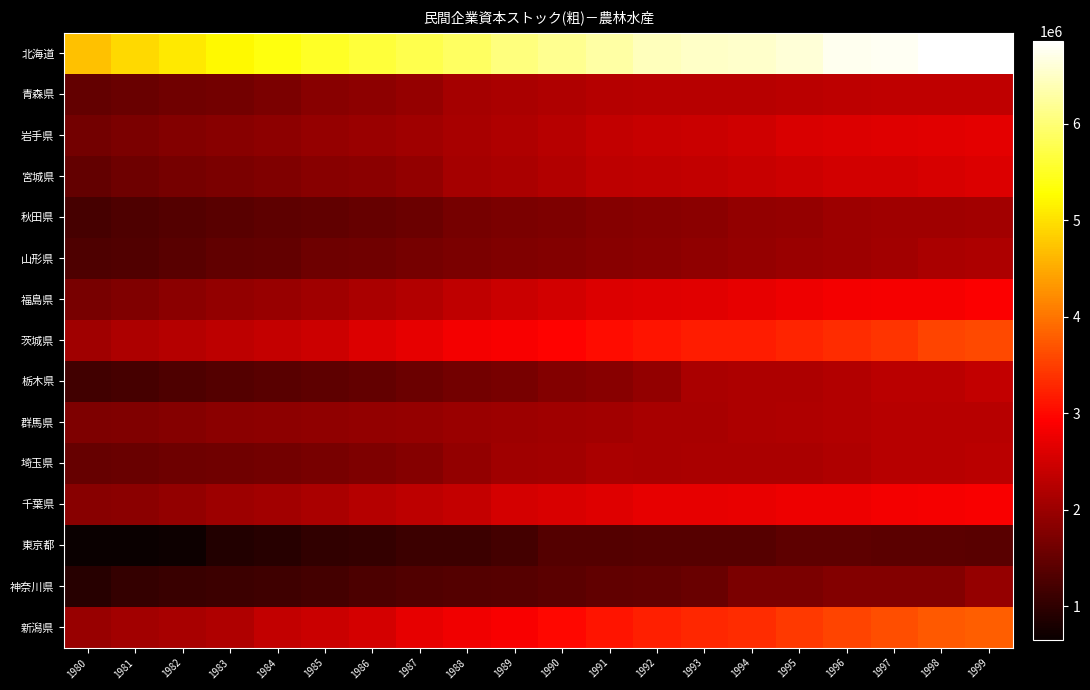

Reading left to right, list all the values displayed in this chart.

北海道: 1980=4710222	1981=4929236	1982=5079400	1983=5228027	1984=5367397	1985=5510783	1986=5631139	1987=5767025	1988=5873981	1989=6044545	1990=6172635	1991=6300331	1992=6449374	1993=6507885	1994=6535545	1995=6615108	1996=6749695	1997=6779887	1998=6862035	1999=6858478
青森県: 1980=1478813	1981=1544455	1982=1614262	1983=1635012	1984=1709614	1985=1827877	1986=1872397	1987=1952003	1988=2102936	1989=2145916	1990=2196051	1991=2238007	1992=2254573	1993=2262894	1994=2260917	1995=2284193	1996=2317843	1997=2332267	1998=2350401	1999=2348069
岩手県: 1980=1638077	1981=1718139	1982=1781946	1983=1828560	1984=1880840	1985=1940724	1986=2004866	1987=2056918	1988=2121411	1989=2192256	1990=2260742	1991=2359716	1992=2406260	1993=2425336	1994=2480486	1995=2571460	1996=2612298	1997=2637856	1998=2663206	1999=2683665
宮城県: 1980=1494495	1981=1585743	1982=1653348	1983=1713138	1984=1761297	1985=1819446	1986=1859447	1987=1929674	1988=2087639	1989=2143640	1990=2209684	1991=2307449	1992=2337705	1993=2356241	1994=2412011	1995=2463473	1996=2500358	1997=2520281	1998=2551073	1999=2595117
秋田県: 1980=1230288	1981=1291784	1982=1336717	1983=1396252	1984=1446809	1985=1467980	1986=1508065	1987=1573471	1988=1649440	1989=1717567	1990=1734596	1991=1793599	1992=1820611	1993=1841605	1994=1914340	1995=1962036	1996=2033282	1997=2041389	1998=2048561	1999=2071561
山形県: 1980=1292541	1981=1324196	1982=1394971	1983=1454281	1984=1498488	1985=1576053	1986=1615860	1987=1657454	1988=1710963	1989=1764955	1990=1791218	1991=1836802	1992=1862213	1993=1904195	1994=1956128	1995=2000878	1996=2018646	1997=2083072	1998=2147839	1999=2167070
福島県: 1980=1679828	1981=1764946	1982=1854351	1983=1921284	1984=1985328	1985=2039834	1986=2136634	1987=2217239	1988=2344309	1989=2429745	1990=2511986	1991=2594625	1992=2627126	1993=2653088	1994=2691224	1995=2769467	1996=2815249	1997=2846185	1998=2844608	1999=2891514
茨城県: 1980=2039383	1981=2157491	1982=2249533	1983=2312140	1984=2395821	1985=2470001	1986=2600489	1987=2707292	1988=2817846	1989=2872025	1990=2955431	1991=3032567	1992=3125523	1993=3179742	1994=3197617	1995=3262997	1996=3322507	1997=3396569	1998=3549932	1999=3603474
栃木県: 1980=1180087	1981=1229042	1982=1301552	1983=1347400	1984=1400513	1985=1453127	1986=1485886	1987=1567618	1988=1626985	1989=1677697	1990=1784968	1991=1826223	1992=1924285	1993=2142271	1994=2162979	1995=2175675	1996=2228431	1997=2286616	1998=2299970	1999=2371523
群馬県: 1980=1731075	1981=1764782	1982=1795297	1983=1857466	1984=1884042	1985=1906916	1986=1930928	1987=1961896	1988=1993024	1989=2020119	1990=2041493	1991=2074319	1992=2131658	1993=2126630	1994=2169145	1995=2202489	1996=2228188	1997=2273532	1998=2275803	1999=2277085
埼玉県: 1980=1505864	1981=1527282	1982=1586219	1983=1608296	1984=1644924	1985=1691828	1986=1732335	1987=1802468	1988=1917122	1989=2036176	1990=2083266	1991=2132841	1992=2131948	1993=2137438	1994=2135579	1995=2155459	1996=2189661	1997=2271838	1998=2277088	1999=2285340
千葉県: 1980=1823024	1981=1859315	1982=1938007	1983=2011748	1984=2079889	1985=2139454	1986=2237263	1987=2312367	1988=2398629	1989=2533700	1990=2584929	1991=2626865	1992=2706505	1993=2713190	1994=2738265	1995=2763172	1996=2783907	1997=2826228	1998=2849703	1999=2878894
東京都: 1980=652875	1981=670433	1982=693976	1983=884206	1984=939350	1985=1037893	1986=1050071	1987=1123939	1988=1135907	1989=1187449	1990=1343355	1991=1336455	1992=1362620	1993=1362675	1994=1362456	1995=1441464	1996=1434199	1997=1420254	1998=1414342	1999=1400870
神奈川県: 1980=938746	1981=1053573	1982=1092976	1983=1125232	1984=1158838	1985=1199836	1986=1273878	1987=1318932	1988=1343756	1989=1359741	1990=1423830	1991=1457485	1992=1499074	1993=1534058	1994=1698244	1995=1708632	1996=1788342	1997=1771166	1998=1777327	1999=1943864
新潟県: 1980=1985055	1981=2076797	1982=2127724	1983=2196766	1984=2352932	1985=2431909	1986=2542049	1987=2708400	1988=2810822	1989=2867190	1990=2996959	1991=3122173	1992=3210355	1993=3273816	1994=3327873	1995=3453405	1996=3561917	1997=3643464	1998=3734795	1999=3794710